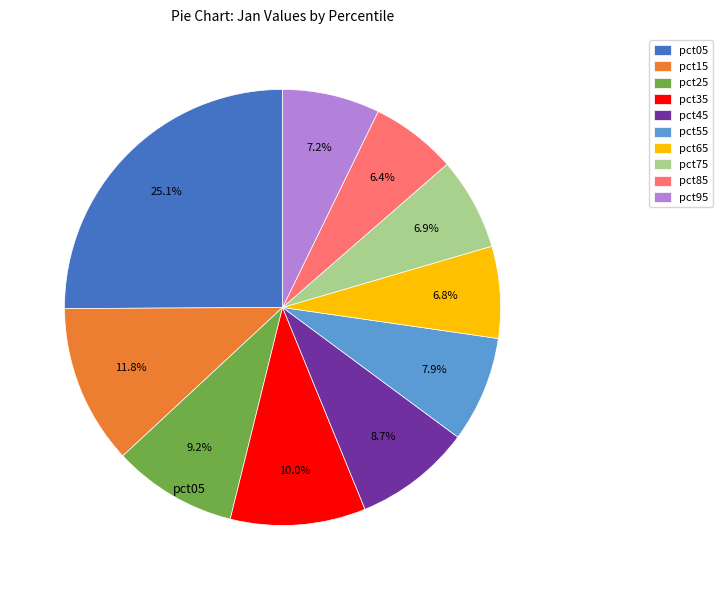

To the nearest percent, what is the difference between the largest and smallest slice percentages?

19%